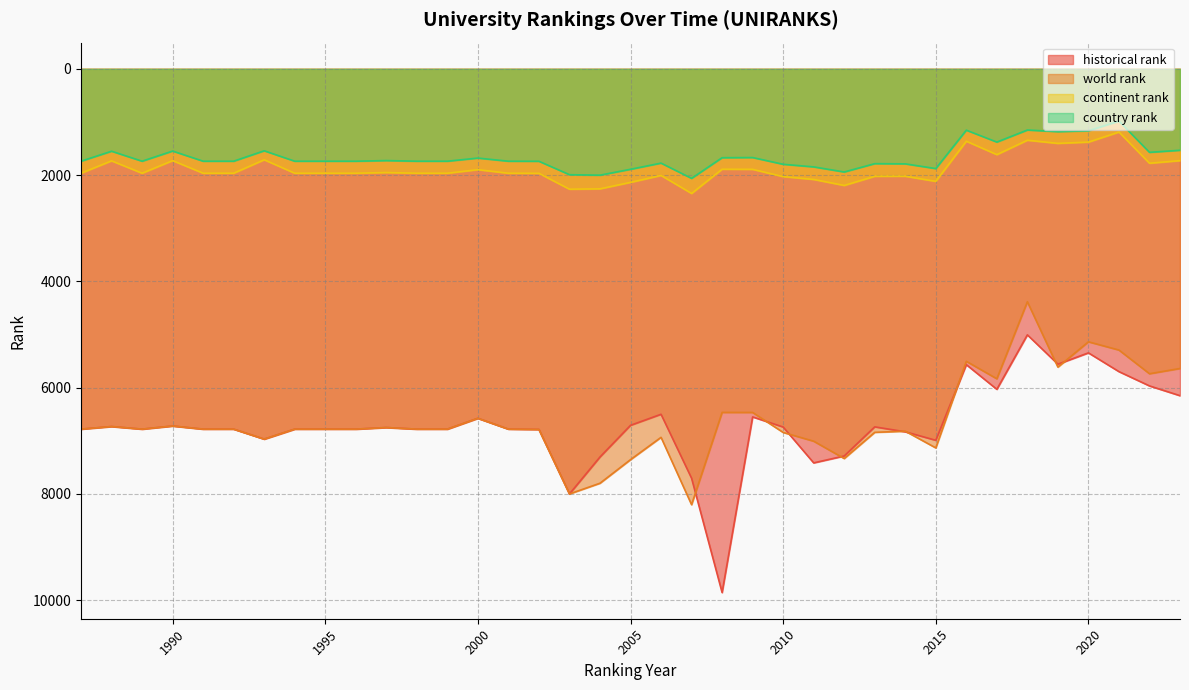

What is the sum of all historical rank values?

248377